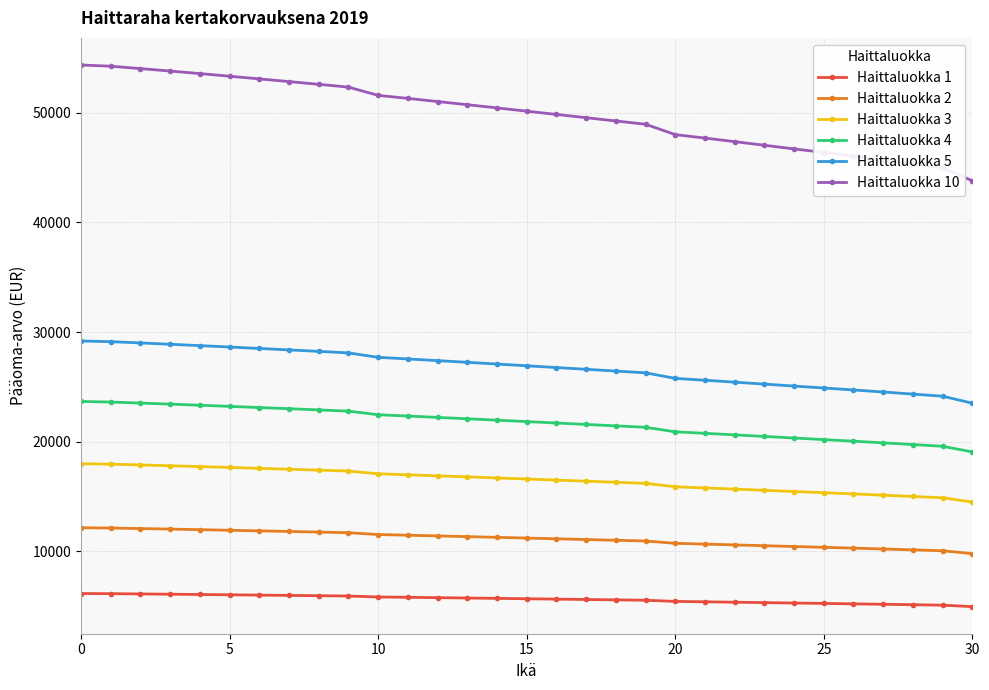

True or false: Haittaluokka 1 and Haittaluokka 3 intersect in this chart.

False